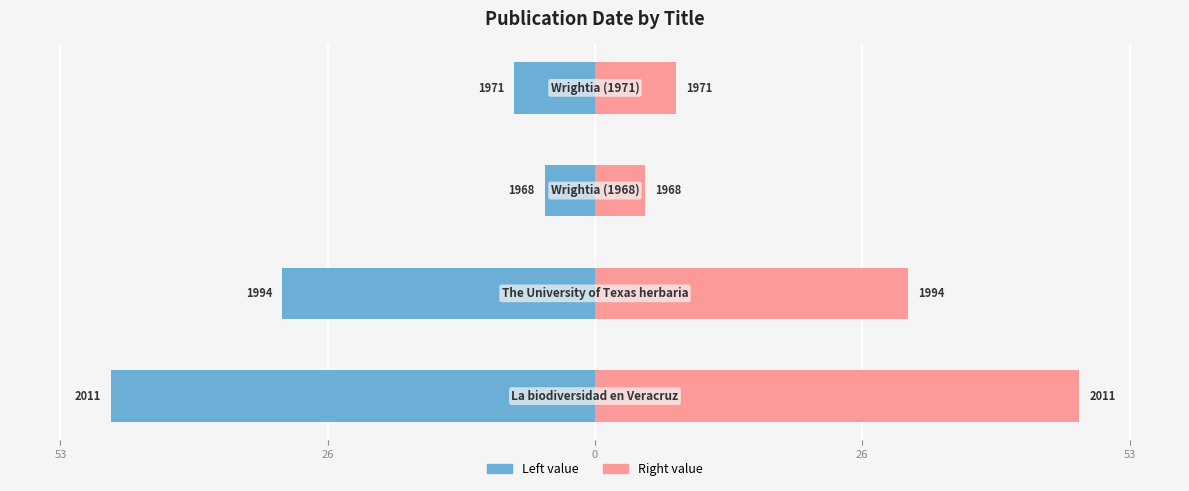

True or false: the data shows 3087 at Wrightia (1968).

False